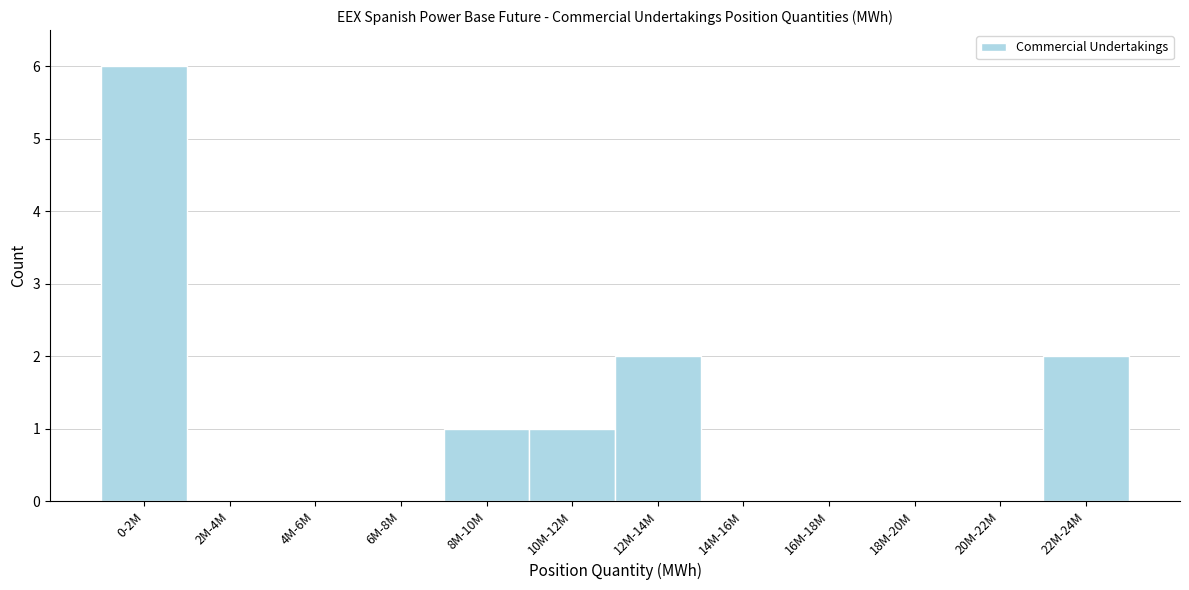

Reading left to right, extract all data points from this chart.

0-2M=6	2M-4M=0	4M-6M=0	6M-8M=0	8M-10M=1	10M-12M=1	12M-14M=2	14M-16M=0	16M-18M=0	18M-20M=0	20M-22M=0	22M-24M=2